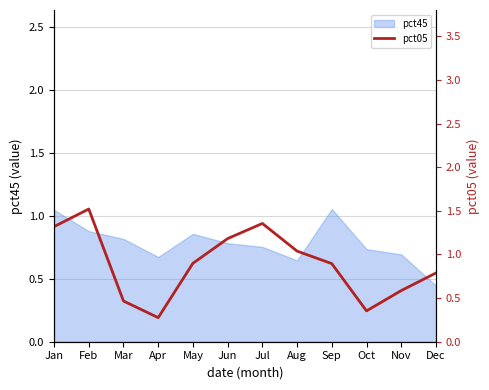

What is the greatest value displayed?

1.5